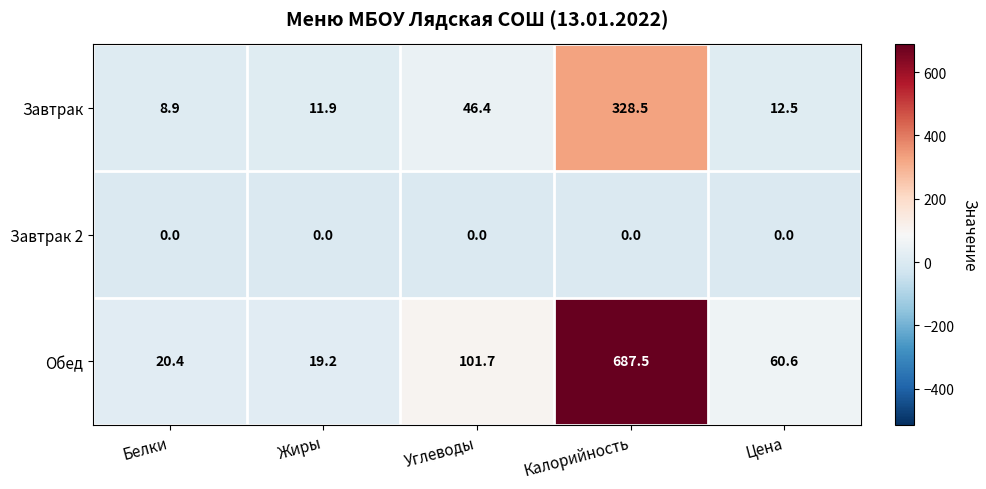

List the series in order of their peak value, lowest first.

Завтрак 2, Завтрак, Обед